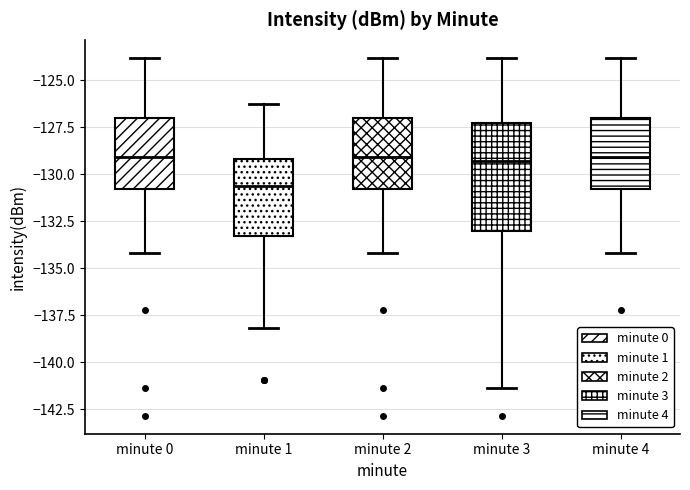

Reading left to right, transcribe this box plot: for each box, give where its median line is, the range the box spans, and where its two whiskers end, as read against the y-axis. The values are not printed on the chart, so give them approximately, as read against the axis.

minute 0: median -129.0, box -131.0 to -127.0, whiskers -134.0 to -124.0
minute 1: median -130.5, box -133.5 to -129.0, whiskers -138.0 to -126.5
minute 2: median -129.0, box -131.0 to -127.0, whiskers -134.0 to -124.0
minute 3: median -129.5, box -133.0 to -127.5, whiskers -141.5 to -124.0
minute 4: median -129.0, box -131.0 to -127.0, whiskers -134.0 to -124.0